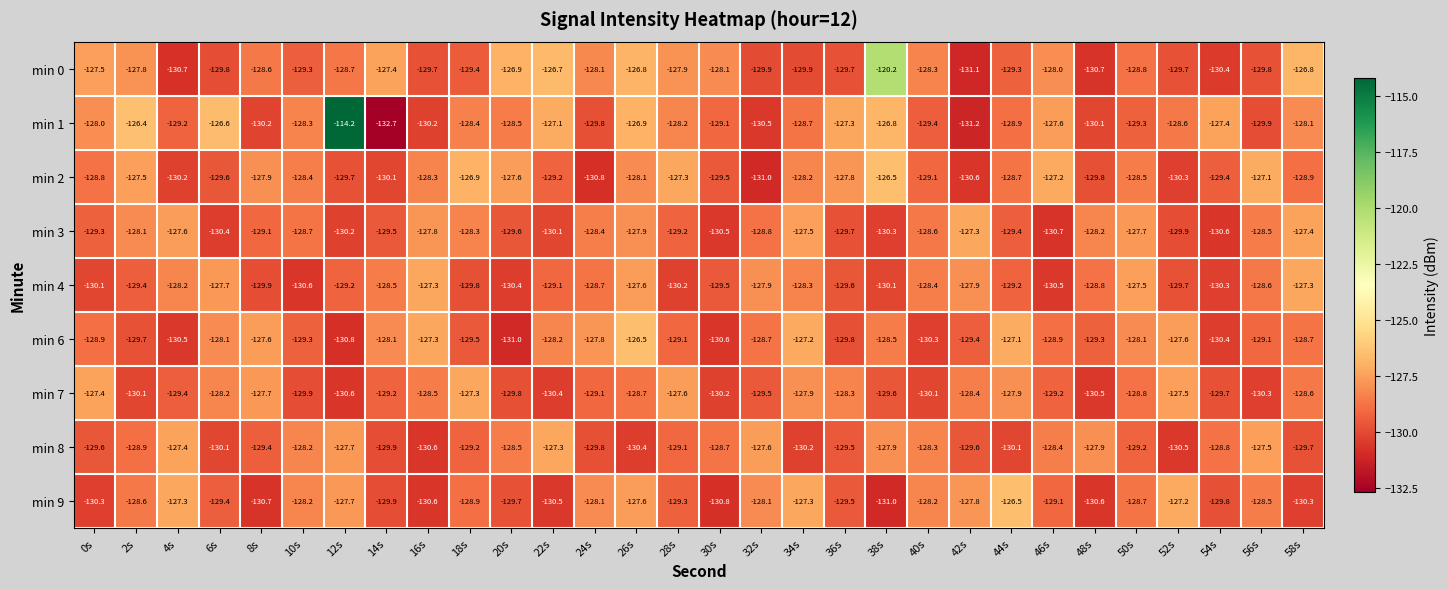

Is the value of min 1 at 24s greater than the value of min 8 at 4s?

No